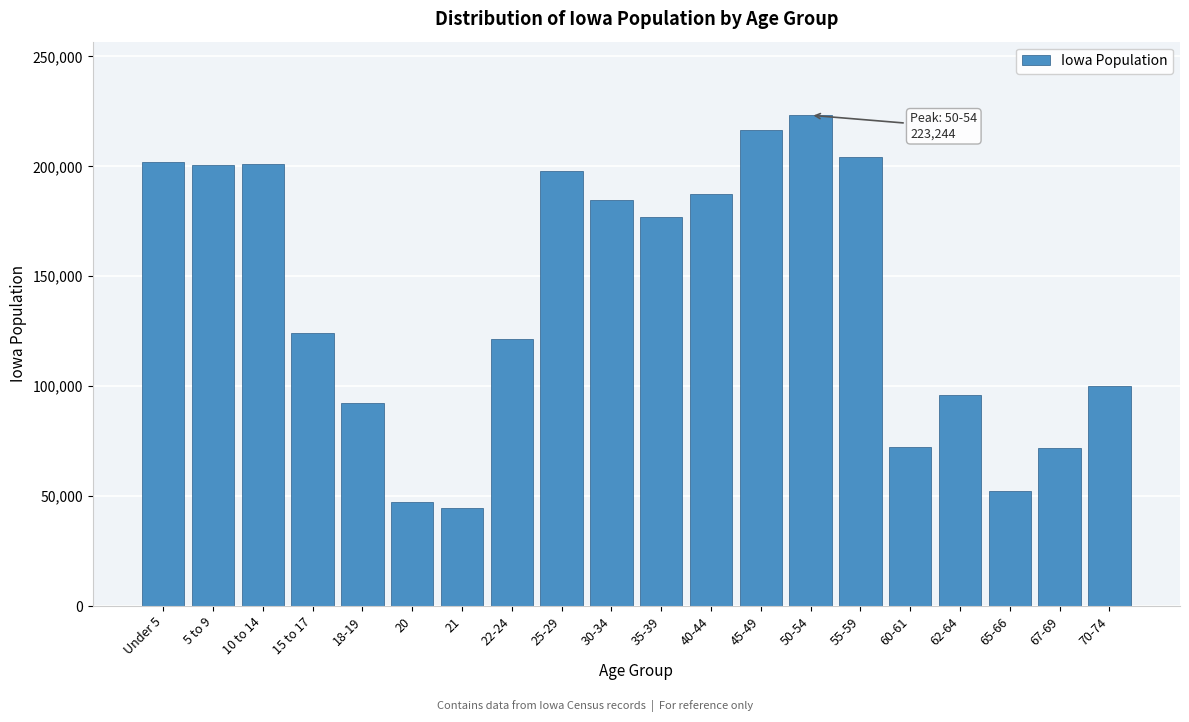

Which label corresponds to the largest value in the chart?

50-54